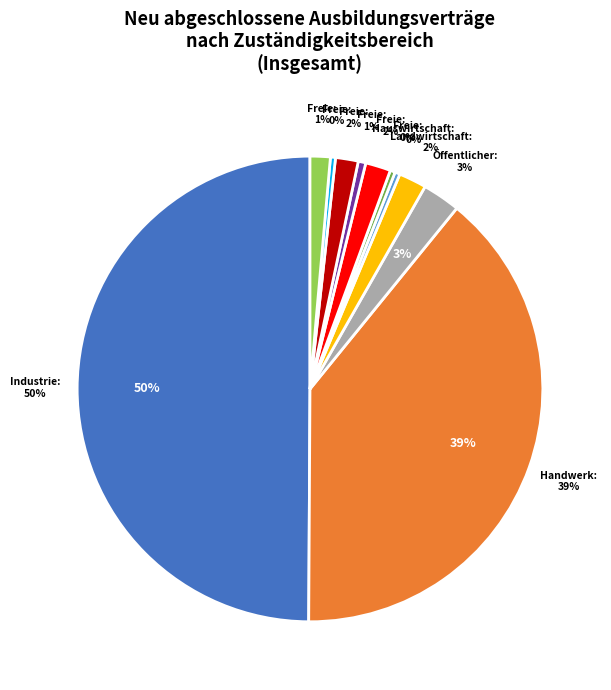

What is the largest slice in the pie chart?

Industrie und Handel